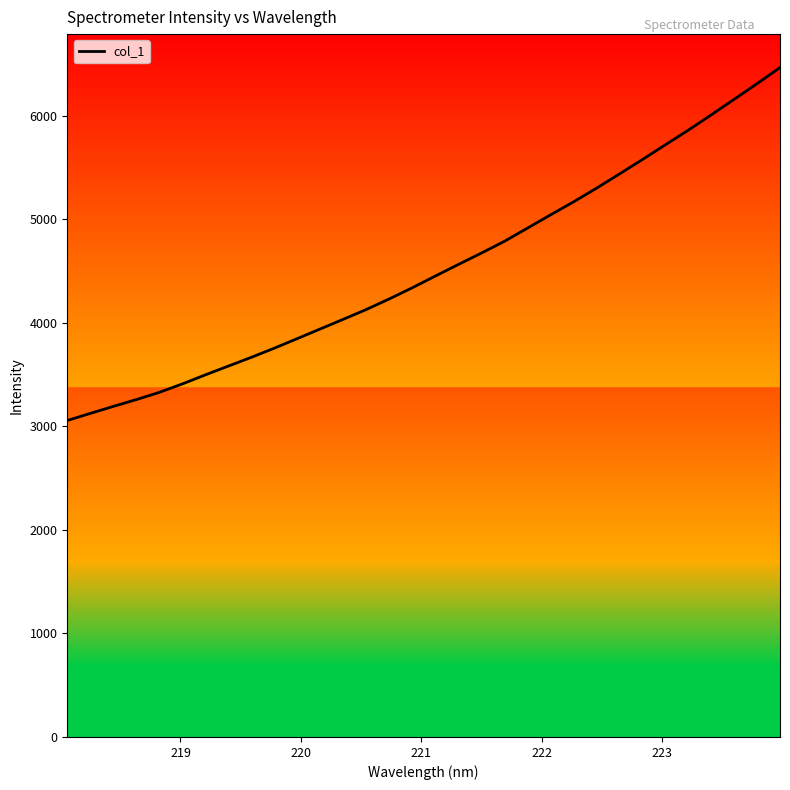

What is the maximum value shown in the chart?

6464.3